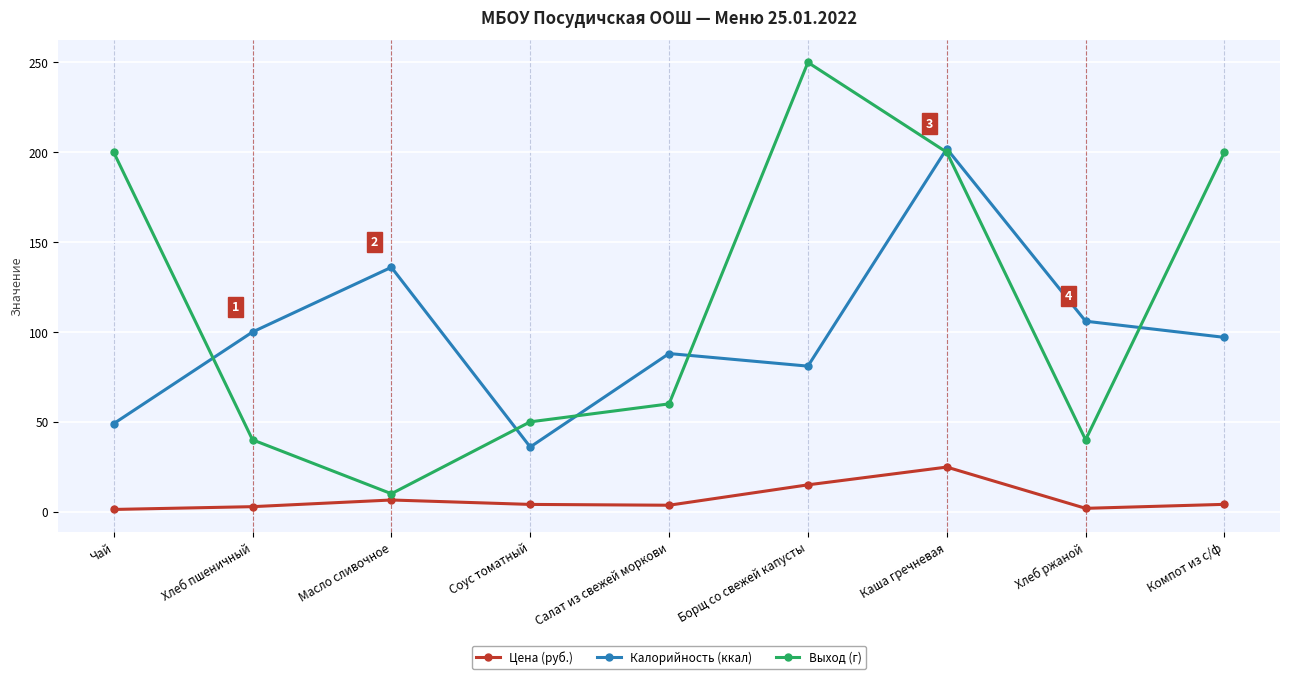

What is the total value across all series at Борщ со свежей капусты?

345.9